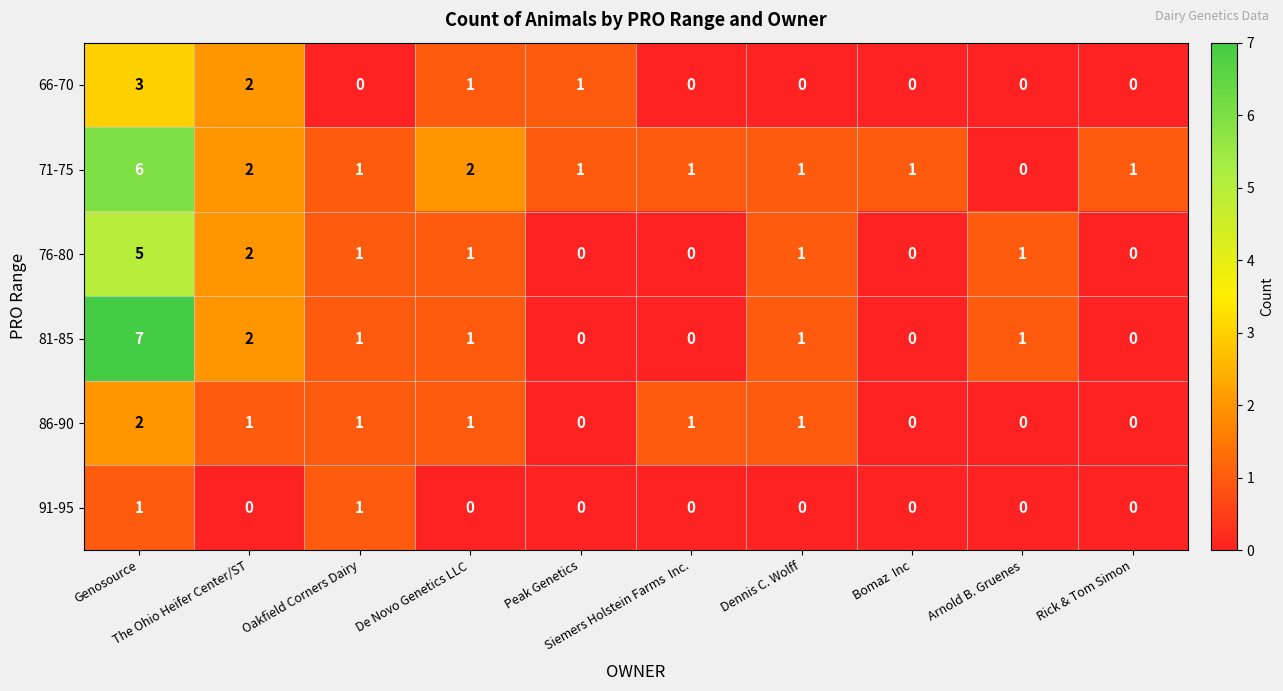

Which series has the widest spread of values?

81-85